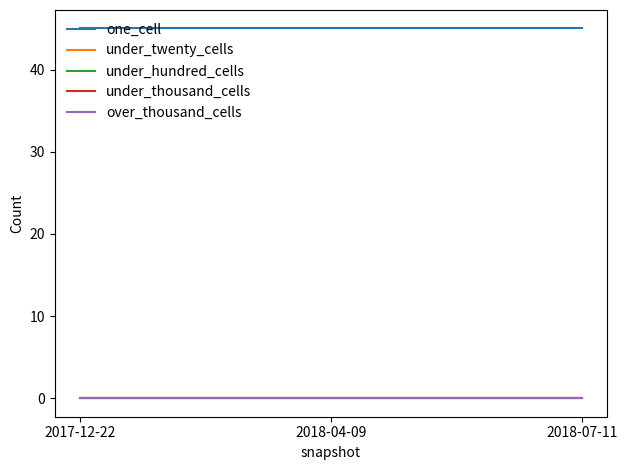

Between 2017-12-22 and 2018-07-11, which series saw the biggest shift?

one_cell